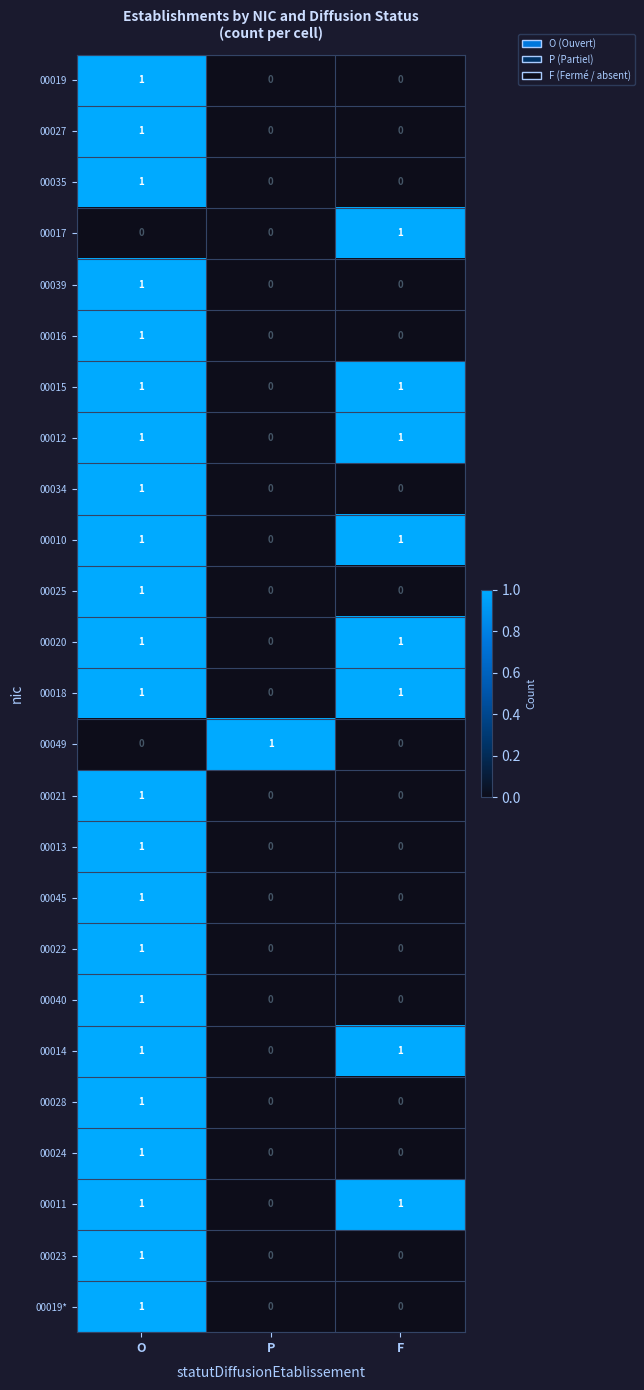

The value of 00049 at P is 1. True or false?

True